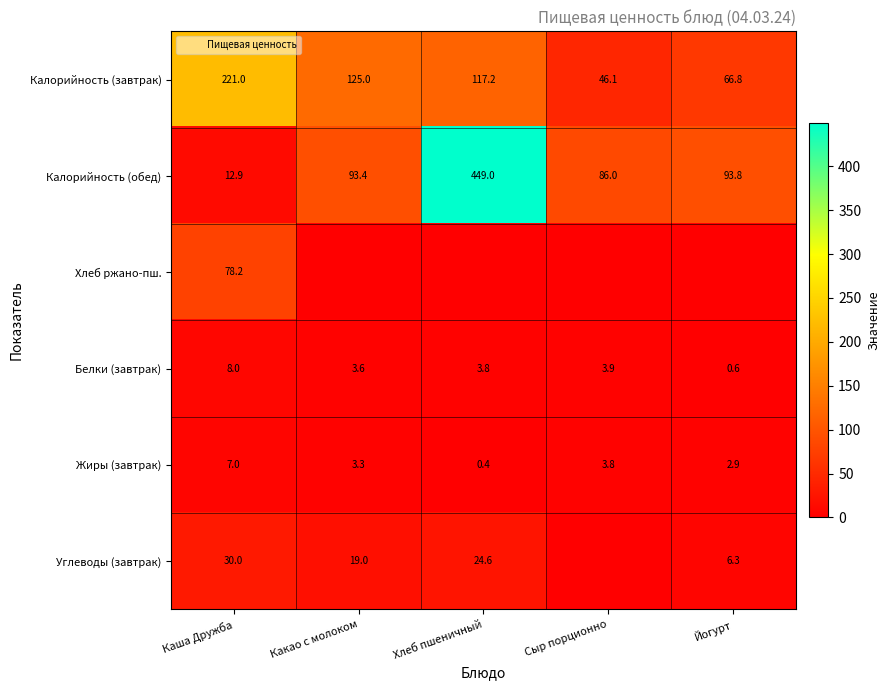

What is the difference between the highest and lowest values at Какао с молоком?

125.0